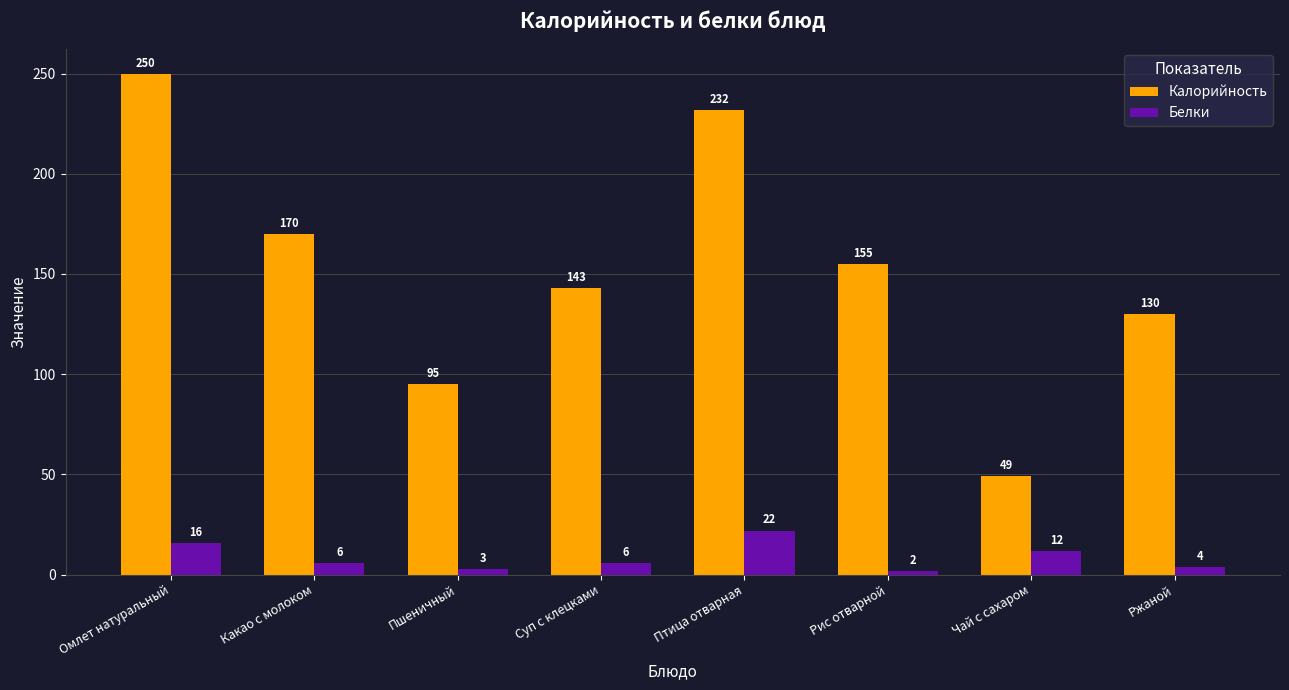

The value of Калорийность at Птица отварная is 232. True or false?

True